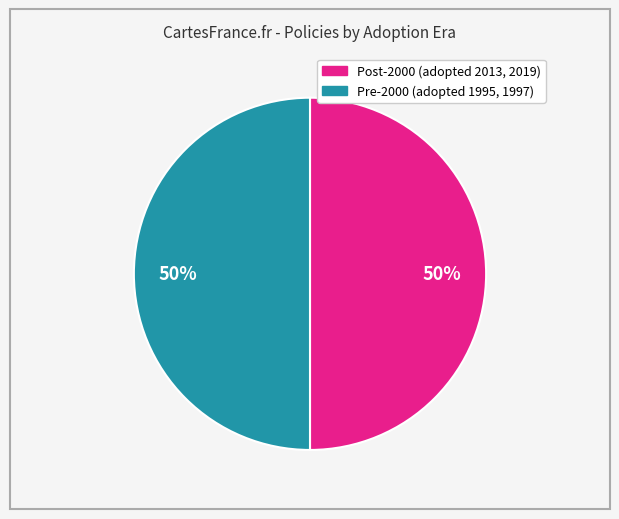

To the nearest percent, what is the average slice percentage?

50%